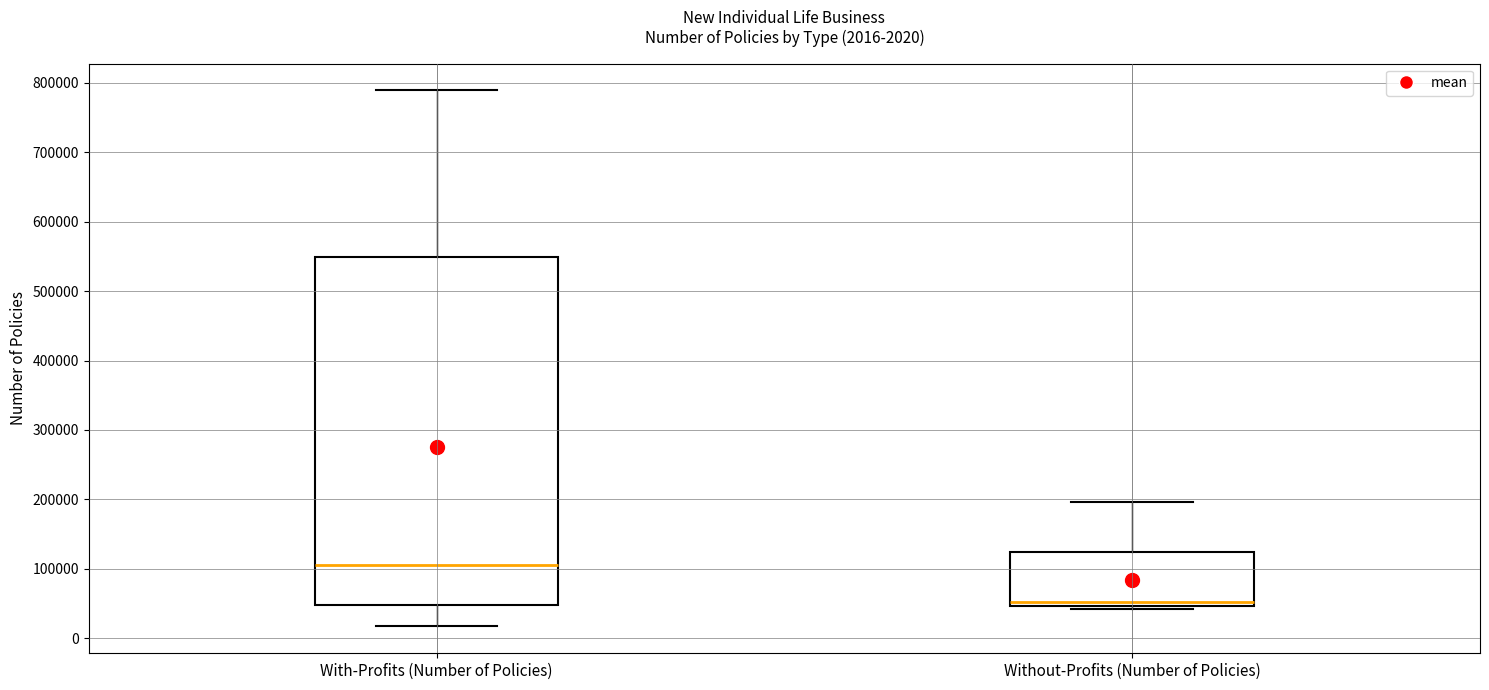

Which box's median line is the highest?

With-Profits (Number of Policies)